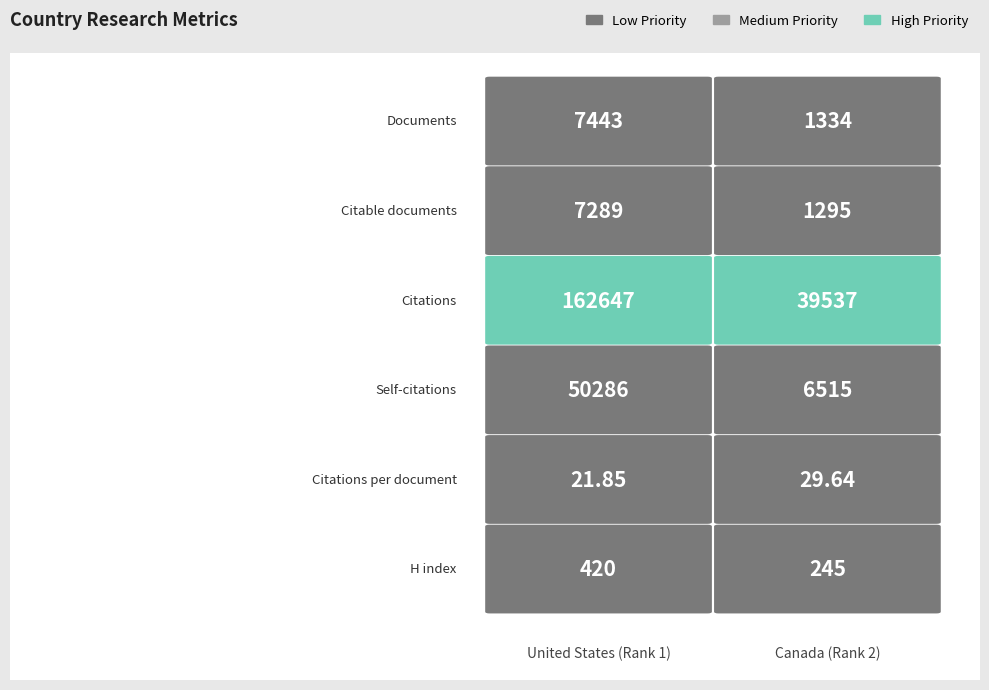

Reading left to right, extract all data points from this chart.

United States: 7443.0	7289.0	162647.0	50286.0	21.9	420.0
Canada: 1334.0	1295.0	39537.0	6515.0	29.6	245.0